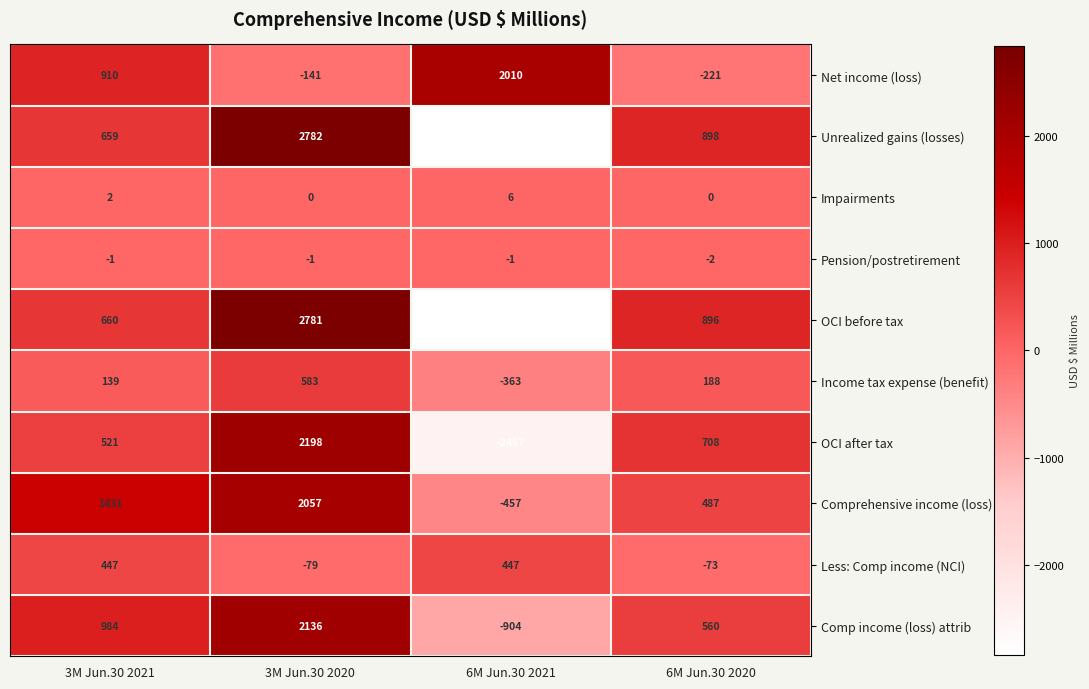

How many values in Income tax expense (benefit) are below zero?

1